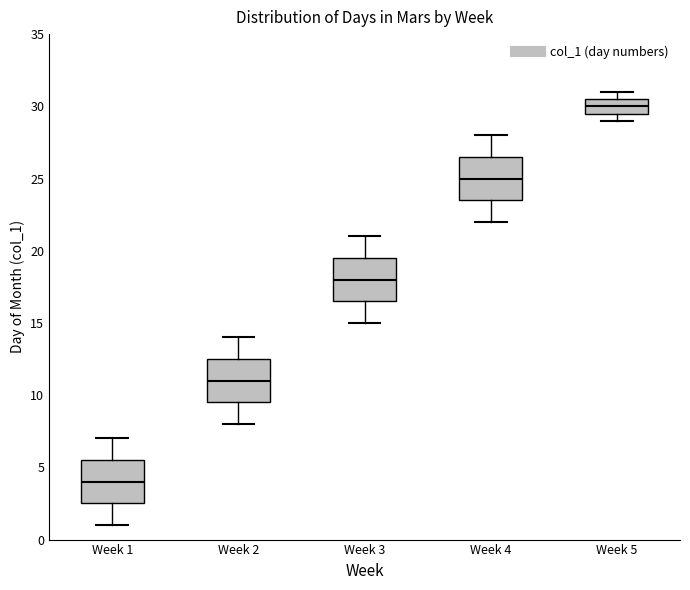

Reading left to right, transcribe this box plot: for each box, give where its median line is, the range the box spans, and where its two whiskers end, as read against the y-axis. The values are not printed on the chart, so give them approximately, as read against the axis.

Week 1: median 4.0, box 2.5 to 5.5, whiskers 1.0 to 7.0
Week 2: median 11.0, box 9.5 to 12.5, whiskers 8.0 to 14.0
Week 3: median 18.0, box 16.5 to 19.5, whiskers 15.0 to 21.0
Week 4: median 25.0, box 23.5 to 26.5, whiskers 22.0 to 28.0
Week 5: median 30.0, box 29.5 to 30.5, whiskers 29.0 to 31.0